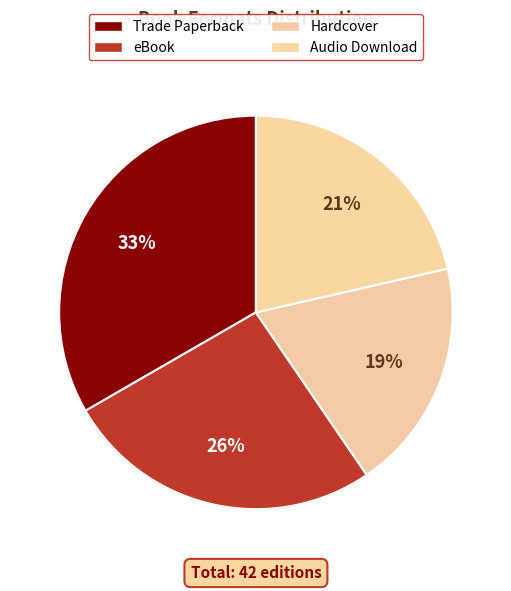

Rank the categories by value from lowest to highest.

Hardcover, Audio Download, eBook, Trade Paperback